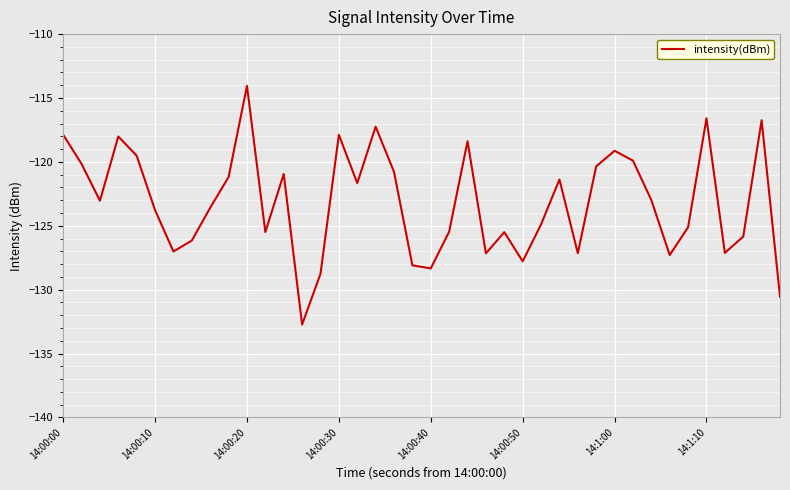

What is the difference between the maximum and minimum values?

18.7